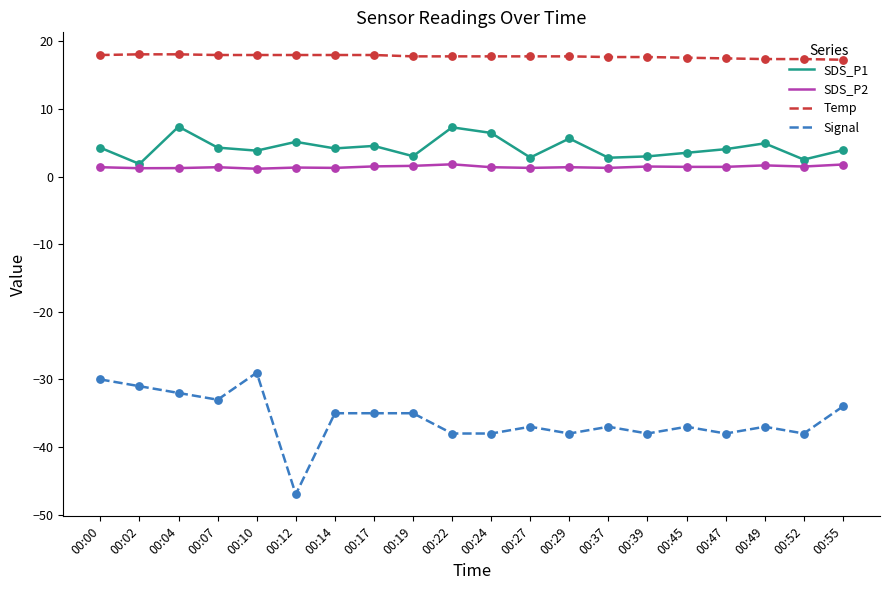

Is the value of SDS_P2 at 00:17 greater than the value of Signal at 00:52?

Yes